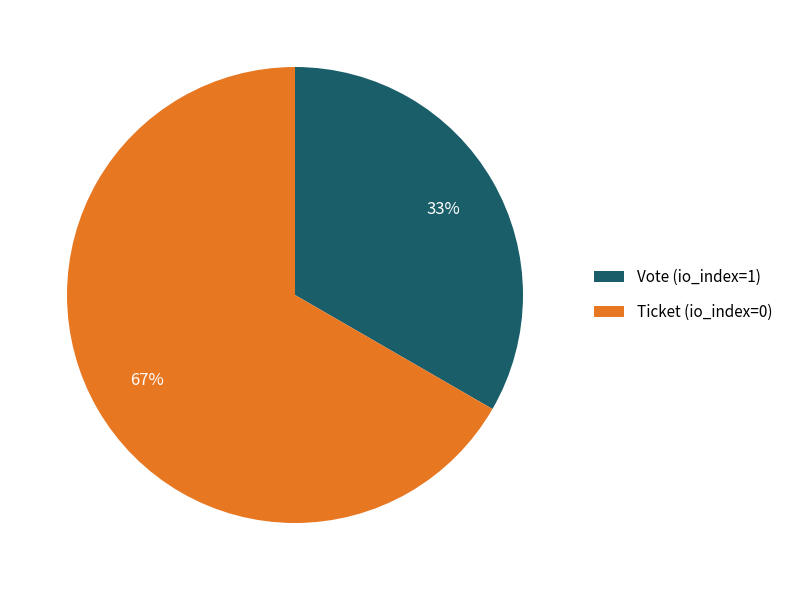

Does Vote (io_index=1) represent more than half of the total?

No